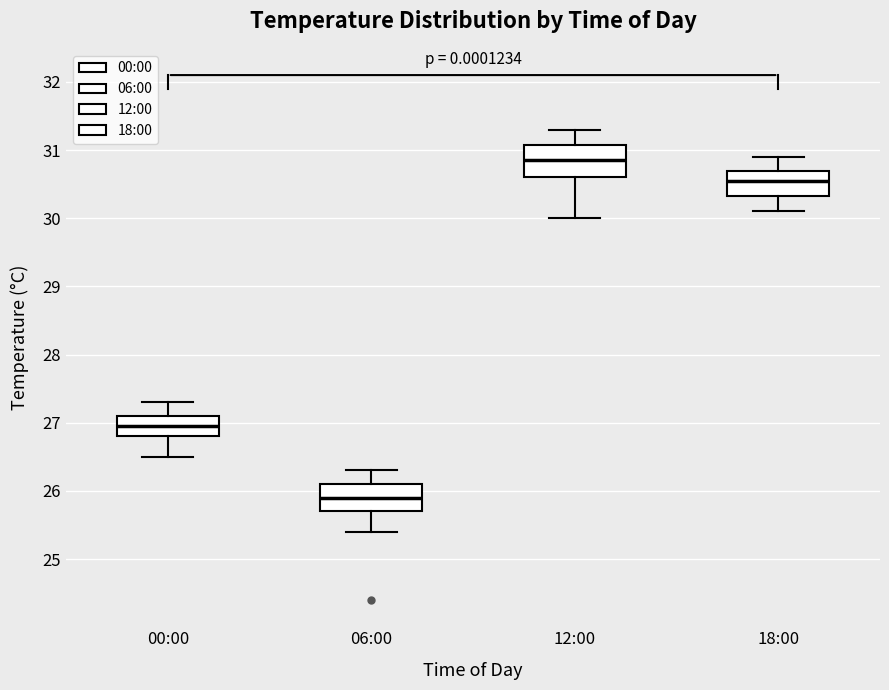

Where does the upper whisker of the box for 18:00 end on the y-axis? The values are not printed on the chart, so give them approximately, as read against the axis.

30.9